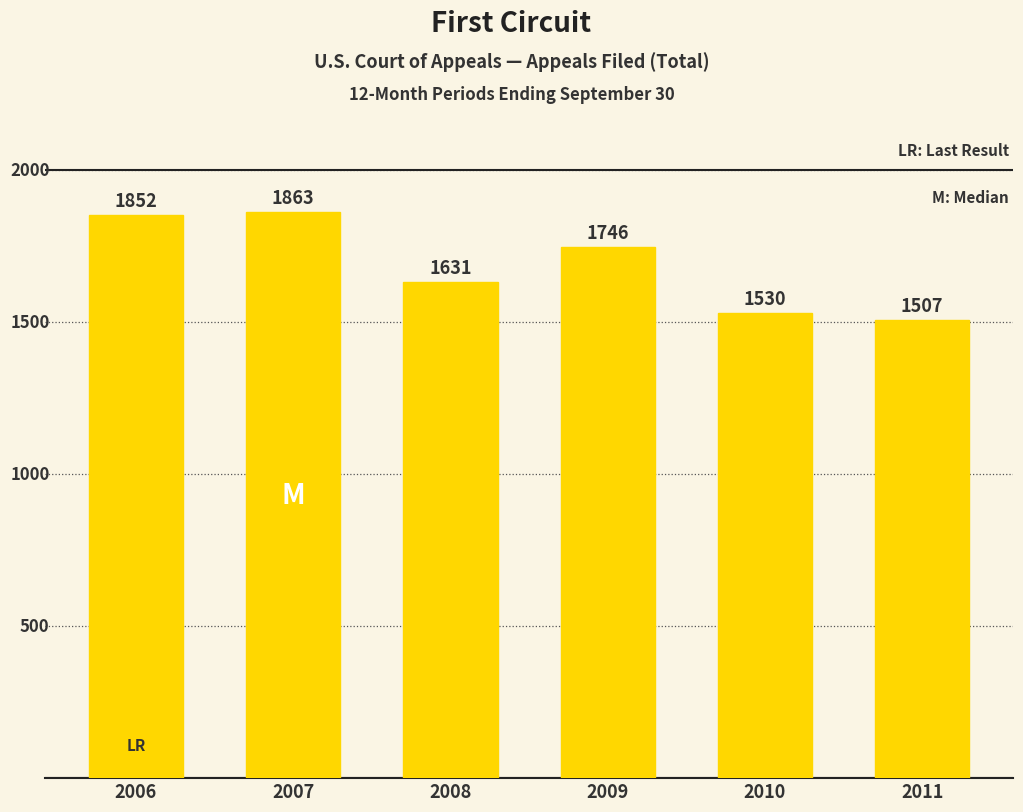

At which label is the value closest to 1685?

2008